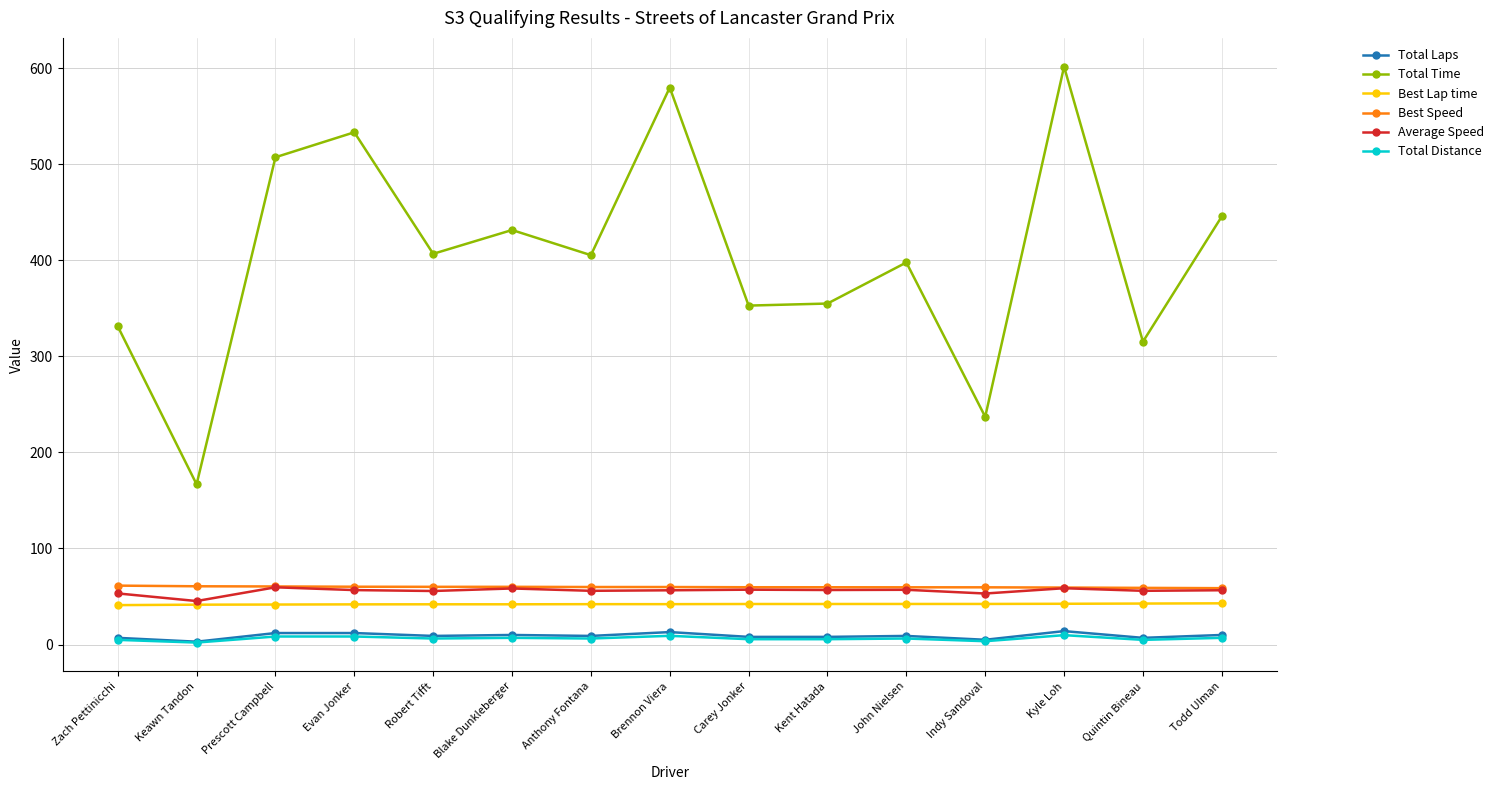

At how many categories does at least one series exceed 474?

4